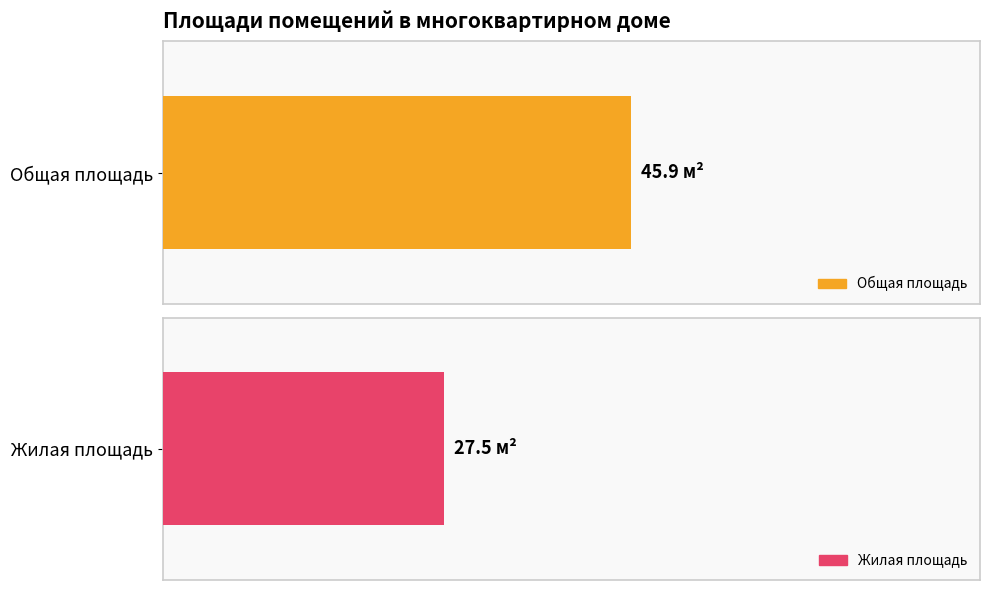

List the series in order of their peak value, lowest first.

Жилая площадь, Общая площадь